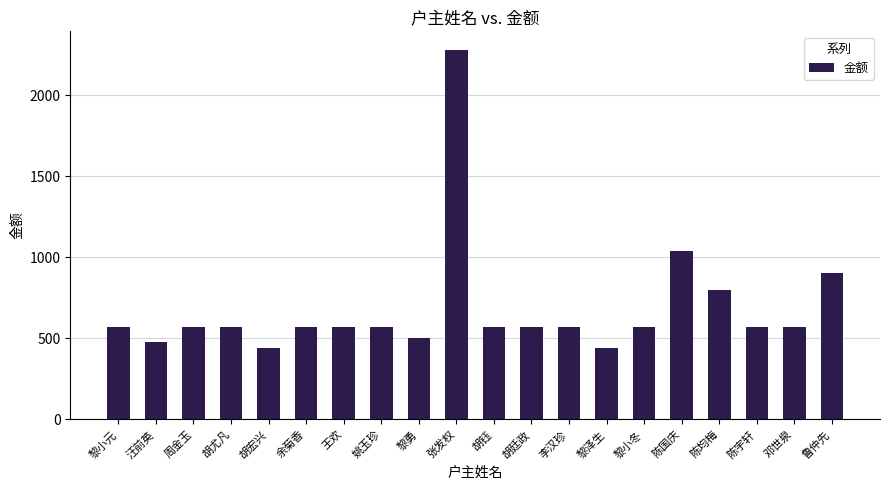

The chart shows a value of 970 at 姚玉珍. True or false?

False